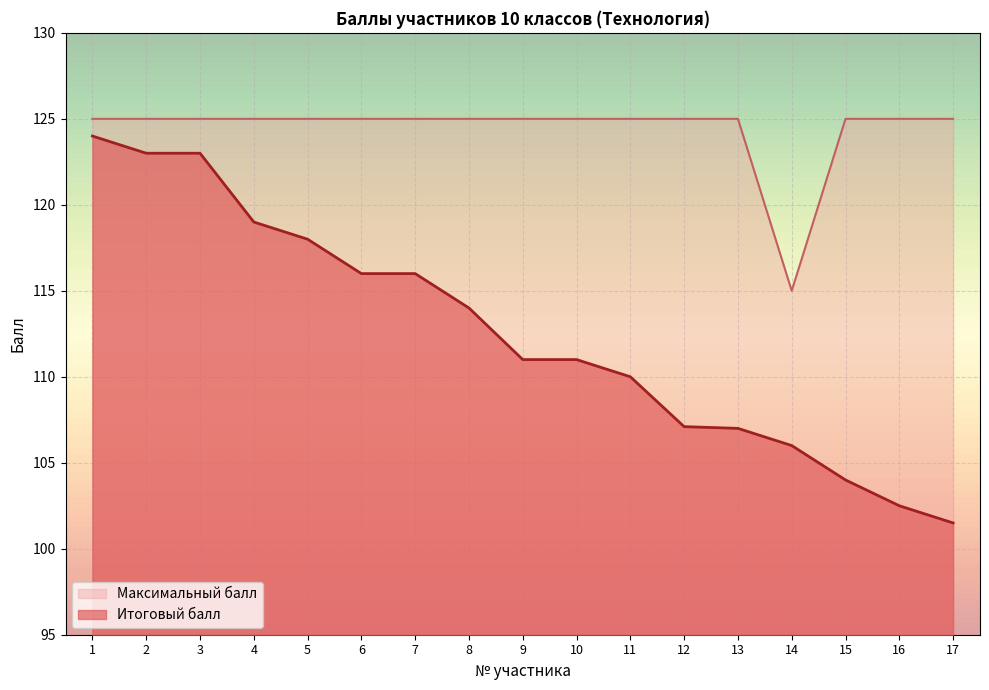

Reading left to right, what are all the values shown in this chart?

Итоговый балл: 124.0	123.0	123.0	119.0	118.0	116.0	116.0	114.0	111.0	111.0	110.0	107.1	107.0	106.0	104.0	102.5	101.5
Максимальный балл: 125.0	125.0	125.0	125.0	125.0	125.0	125.0	125.0	125.0	125.0	125.0	125.0	125.0	115.0	125.0	125.0	125.0